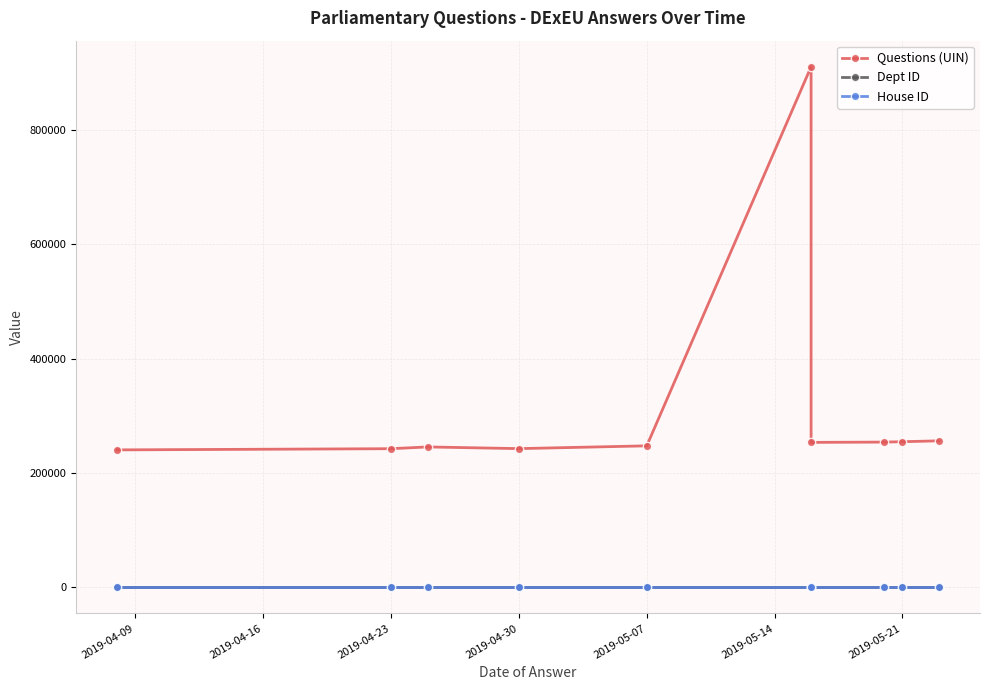

True or false: Dept ID has more than 1 interior local peaks.

False